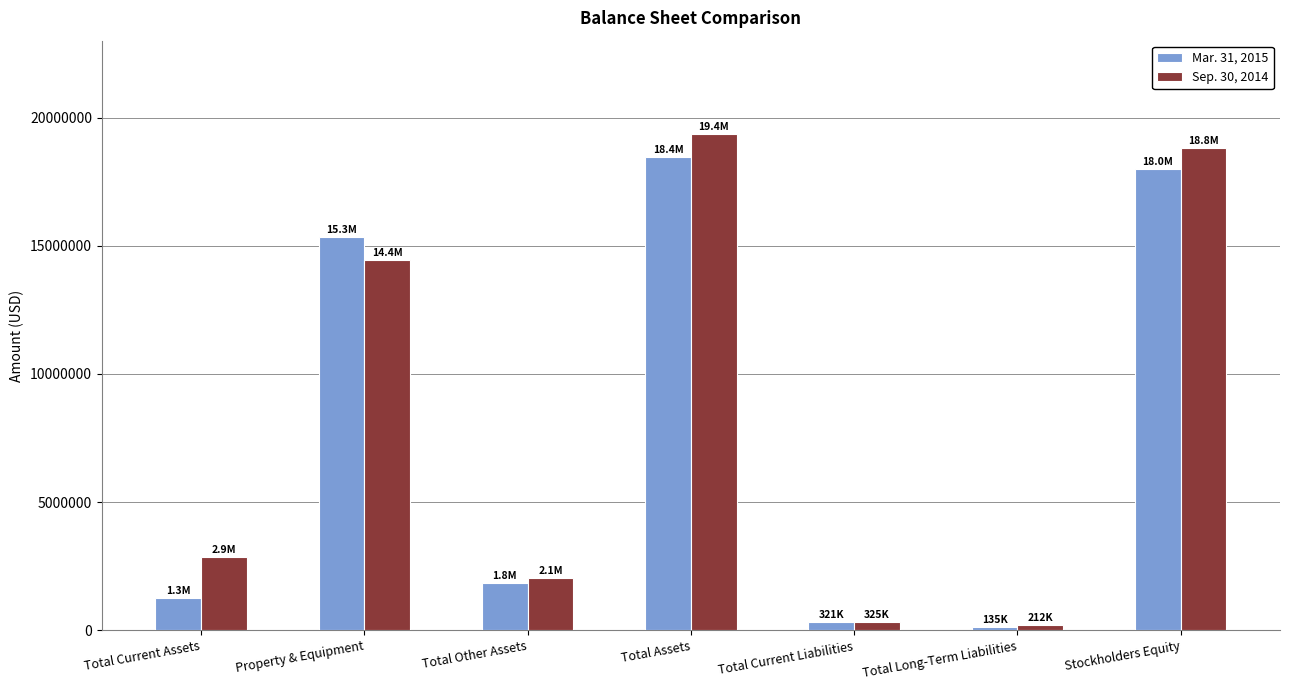

How many data points in Mar. 31, 2015 are less than 1840004?

3